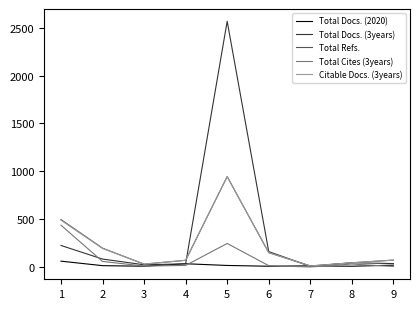

Which series has the largest range (max minus min)?

Total Docs. (3years)